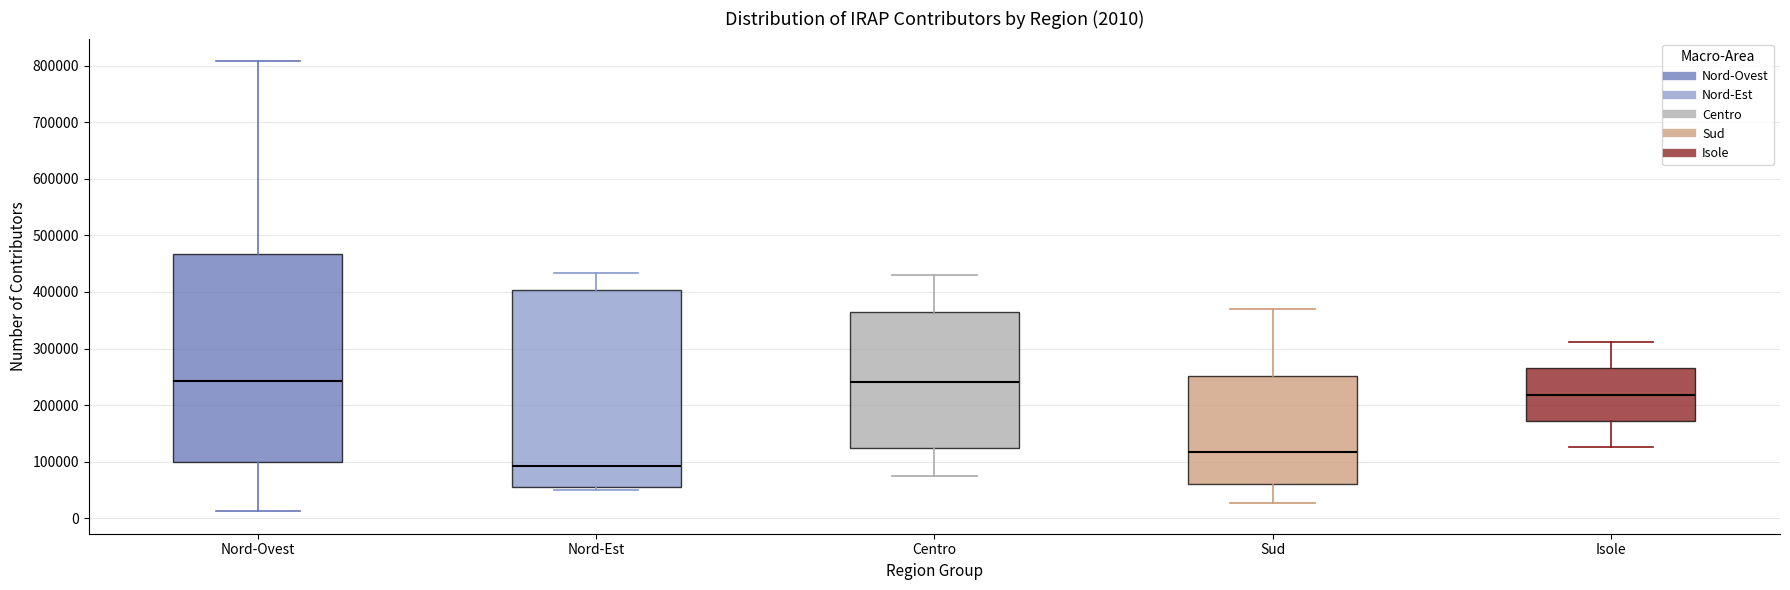

Comparing the boxes themselves (not the whiskers), which one is the tallest?

Nord-Ovest